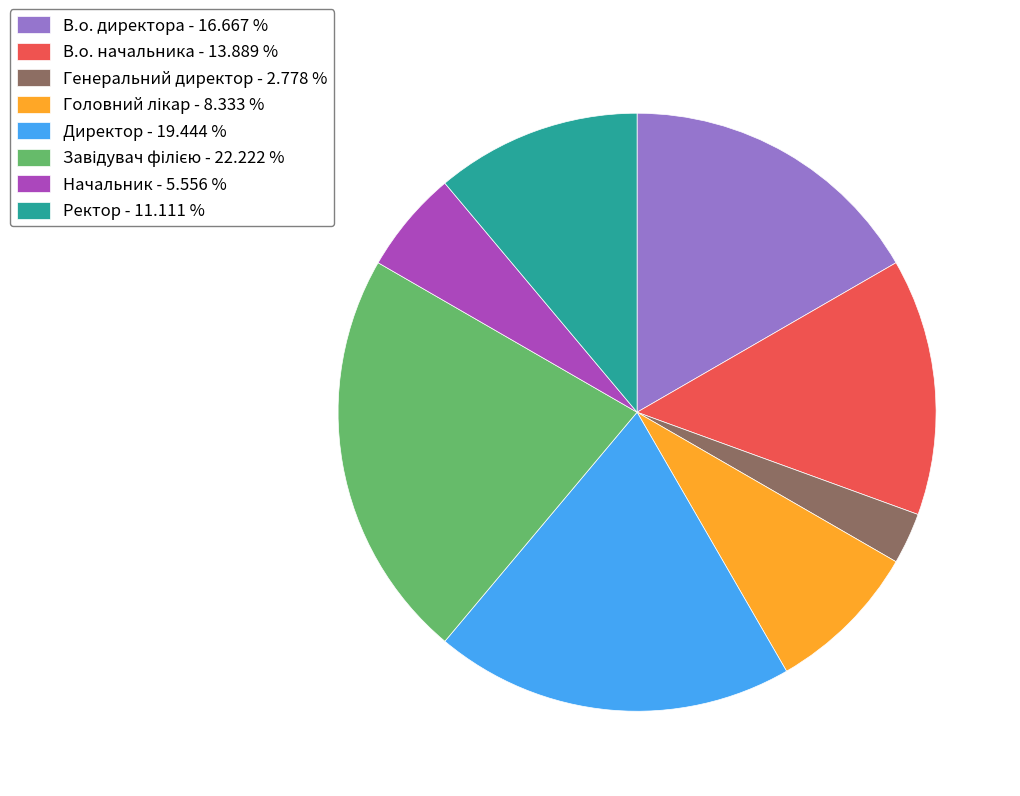

Is there a majority slice in this chart?

No